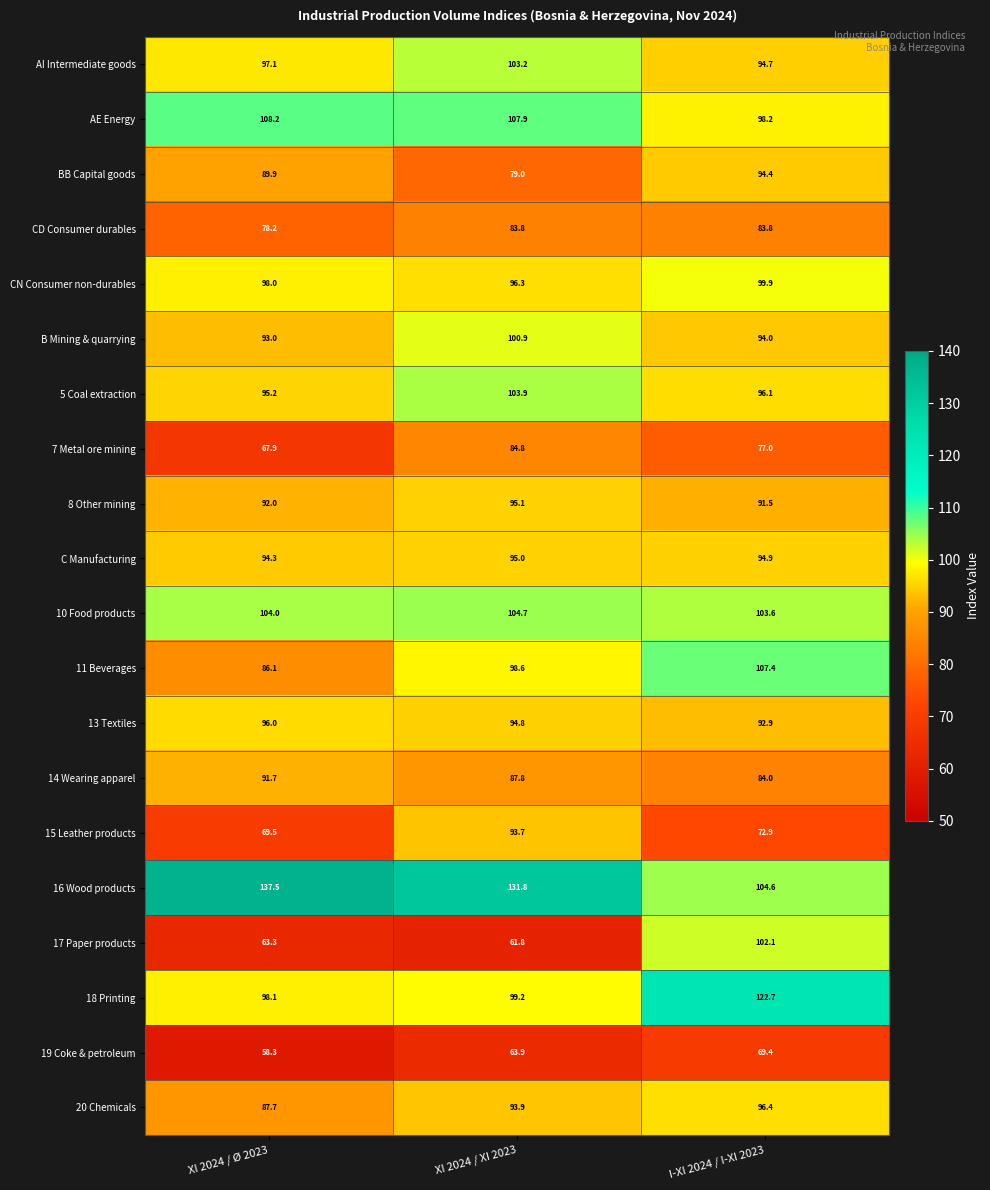

Which category has the highest value across all series?

XI 2024 / Ø 2023